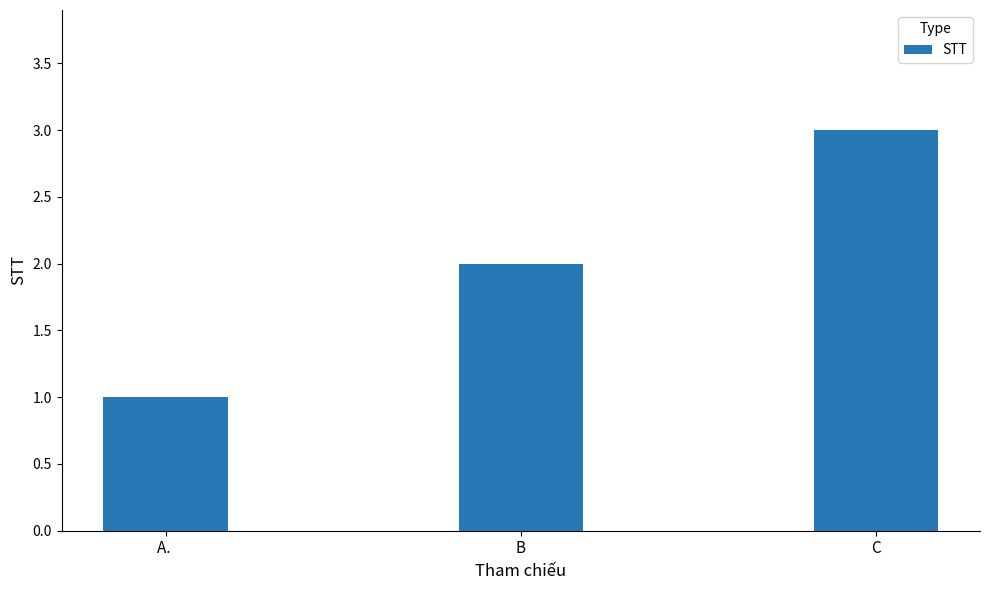

True or false: the data shows 0 at A. .

False